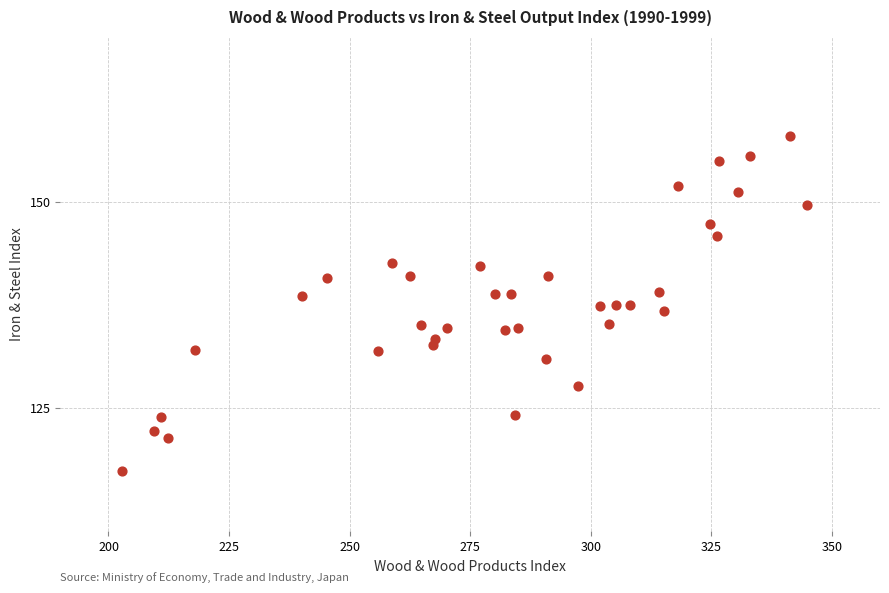

What is the range of X values (max minus min)?

142.0